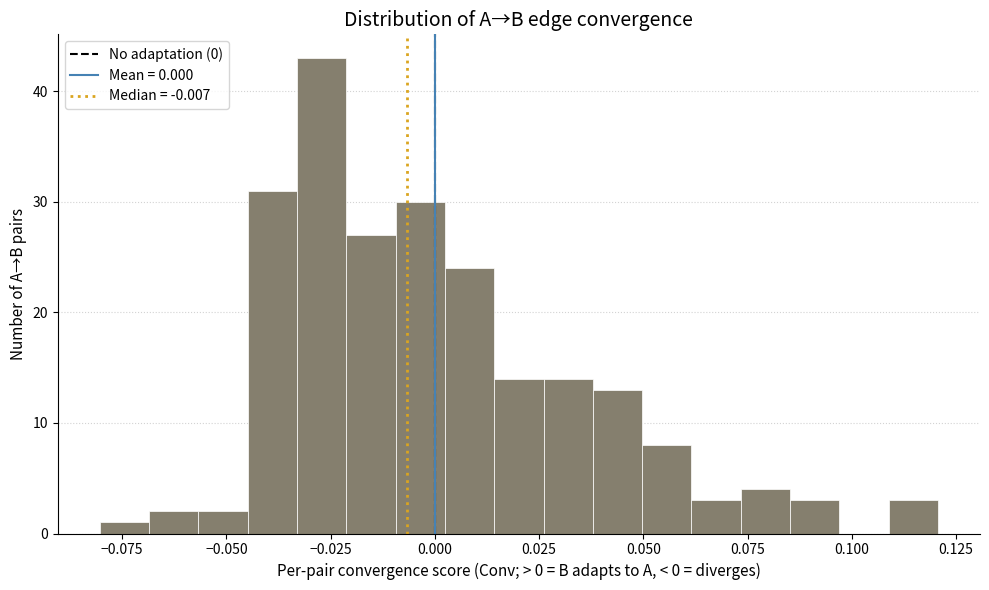

Around what value on the x-axis is the tallest bar? Give the approximate position of its centre, as read against the axis.

-0.025